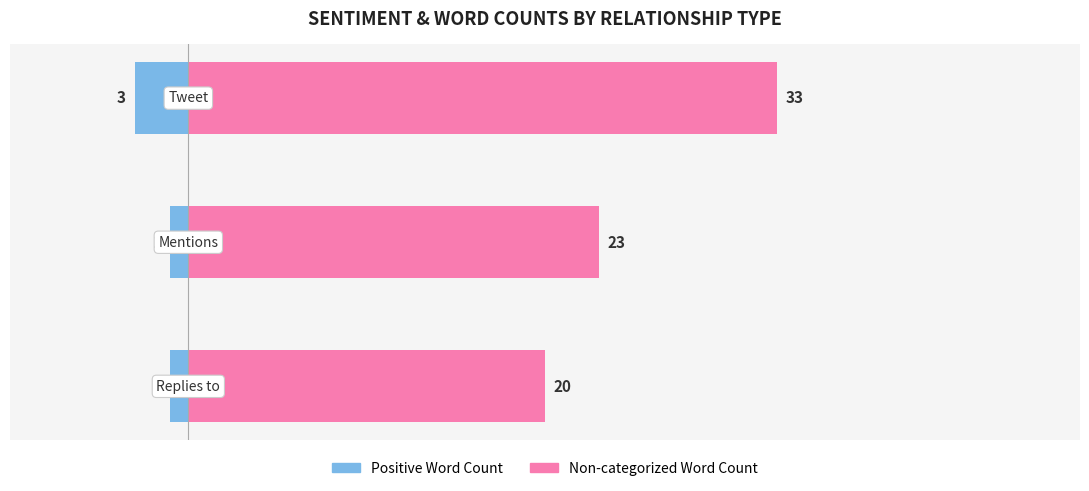

What is the greatest value displayed?

33